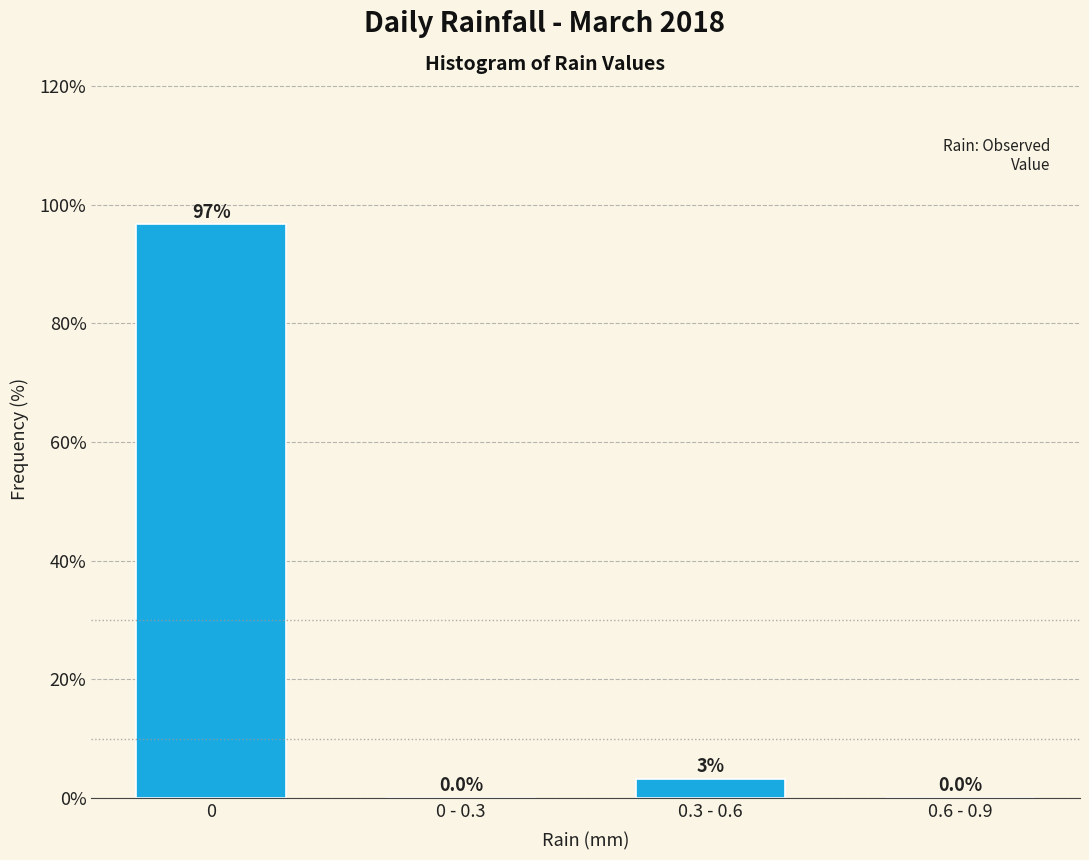

What is the greatest value displayed?

96.8